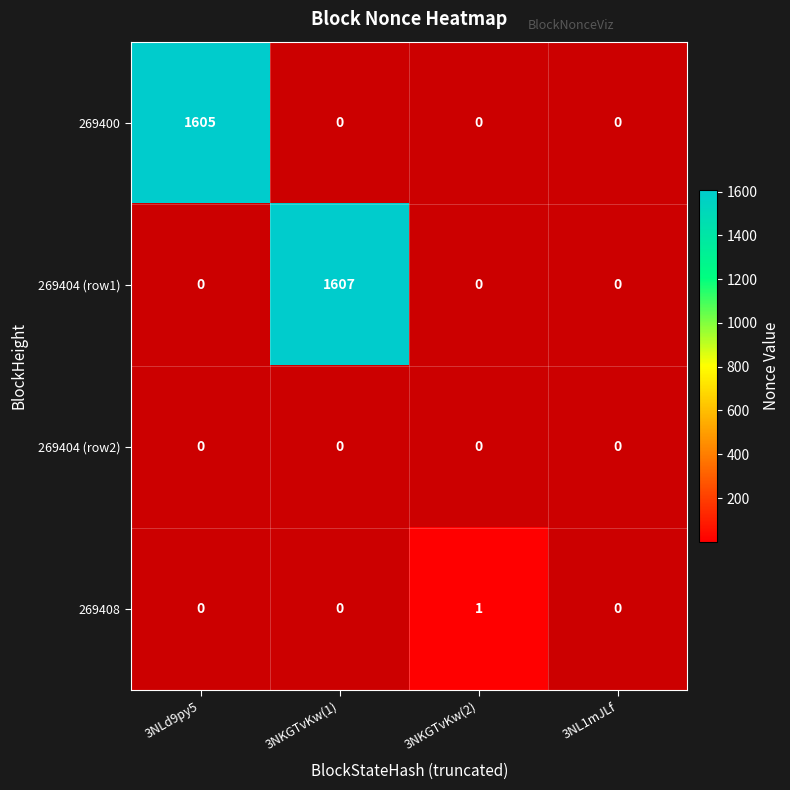

What is the maximum value shown in the chart?

1607.0